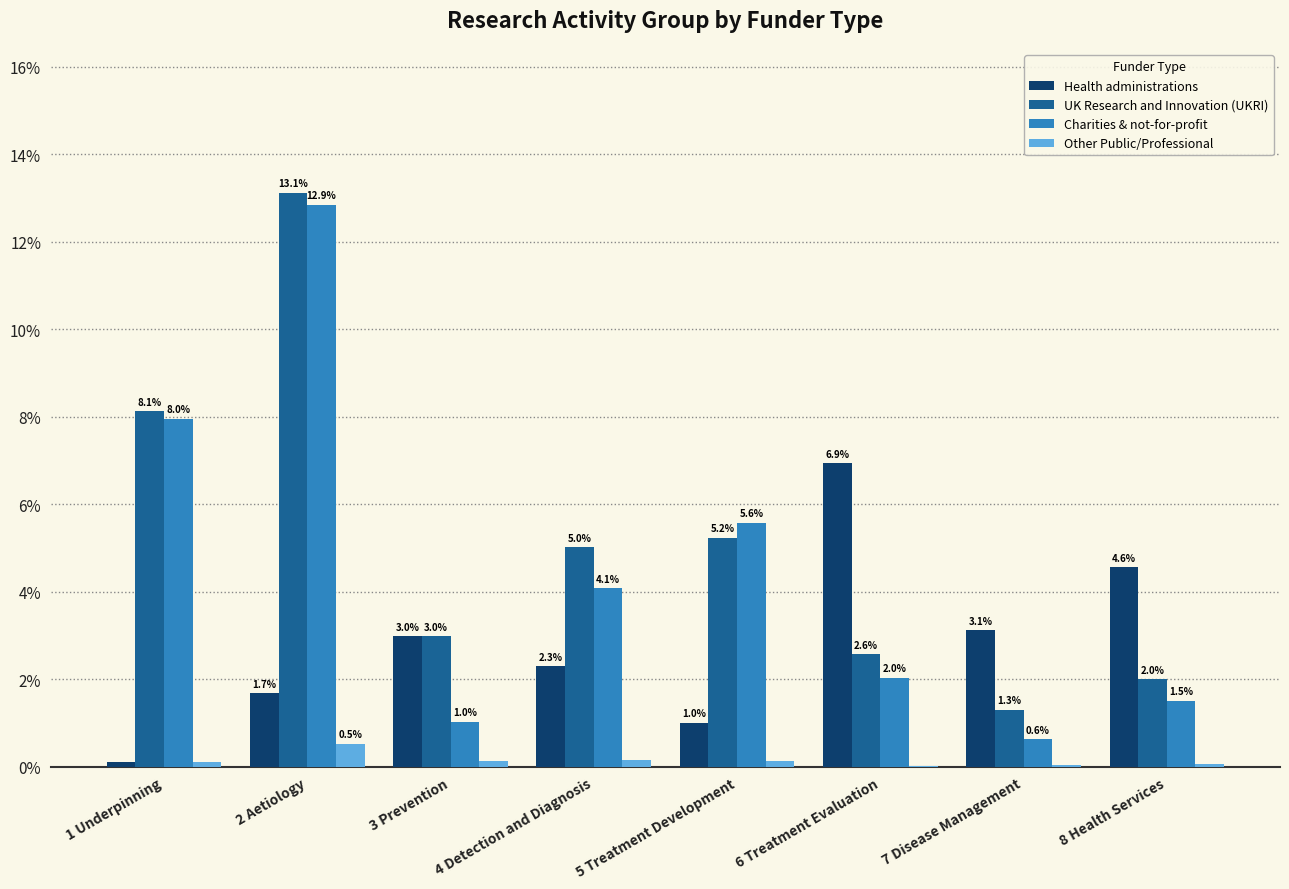

What are all the series names shown in the legend?

Health administrations, UK Research and Innovation (UKRI), Charities & not-for-profit, Other Public/Professional